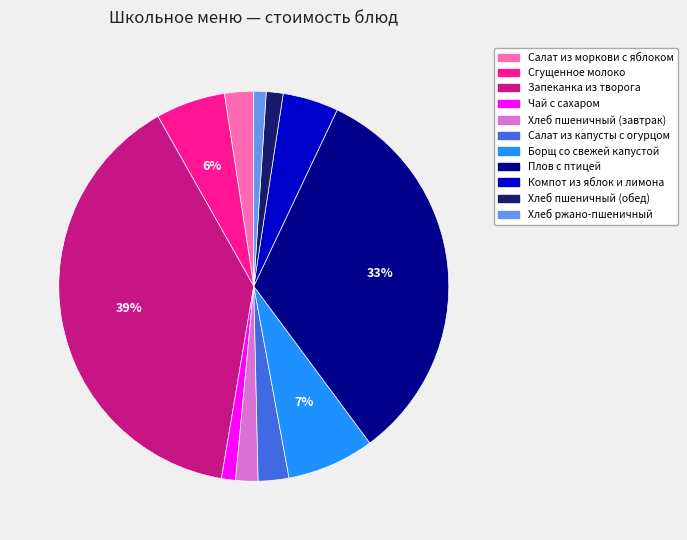

To the nearest percent, what is the average slice percentage?

9%